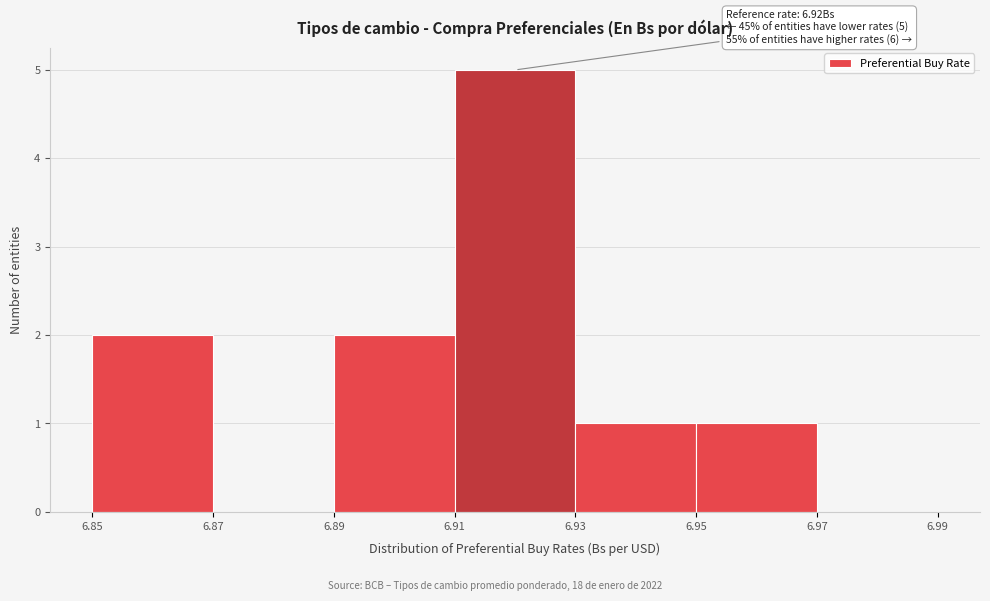

Which range on the x-axis has the tallest bar?

6.91 to 6.93